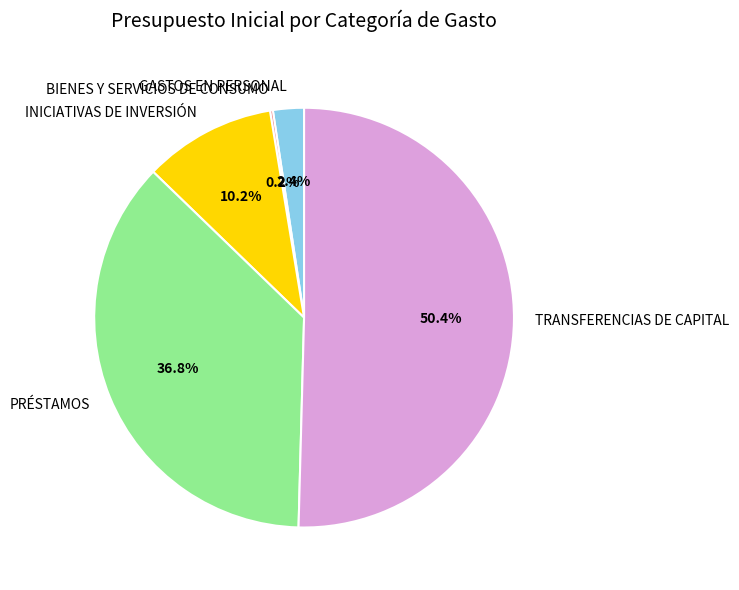

Combined, what portion of the pie is GASTOS EN PERSONAL and PRÉSTAMOS?

39.2%